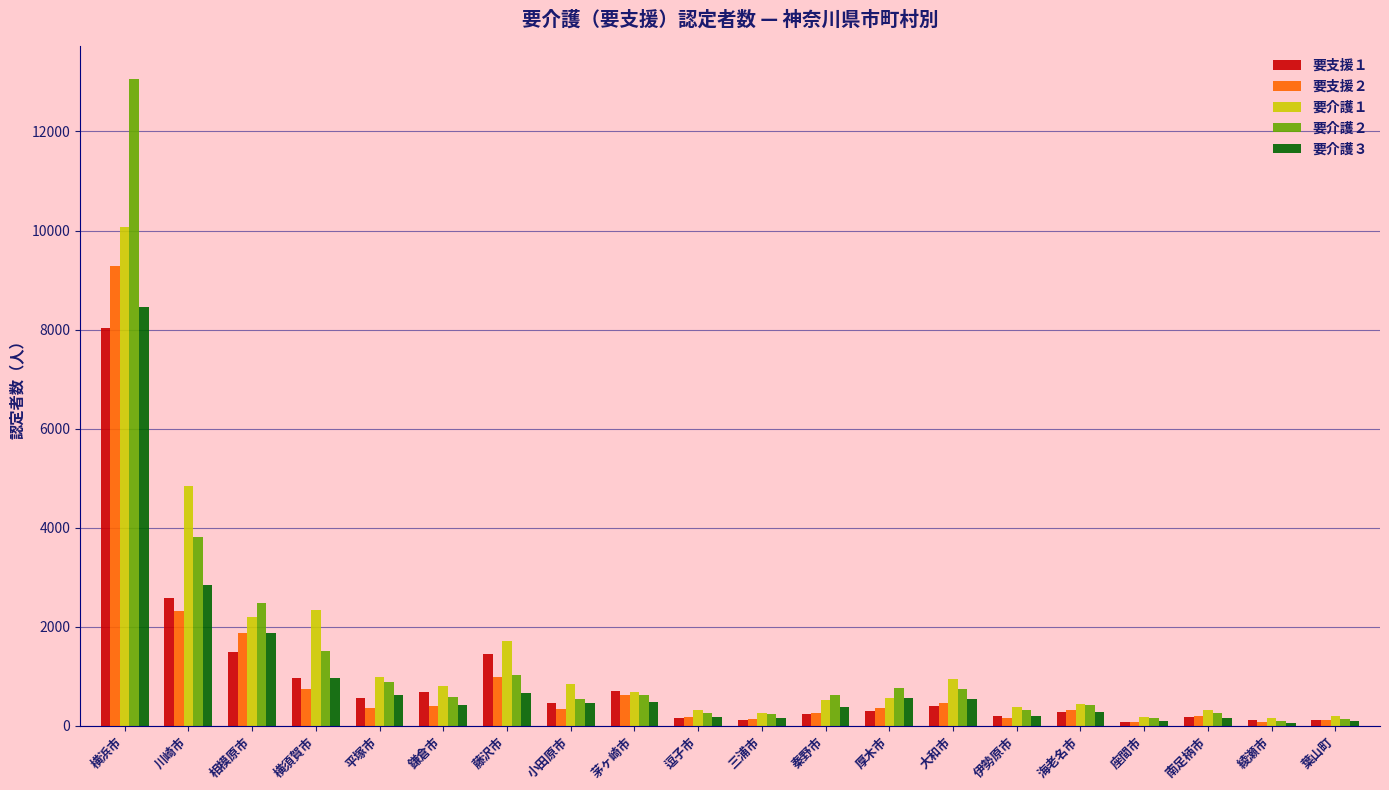

Which series has the largest range (max minus min)?

要介護２